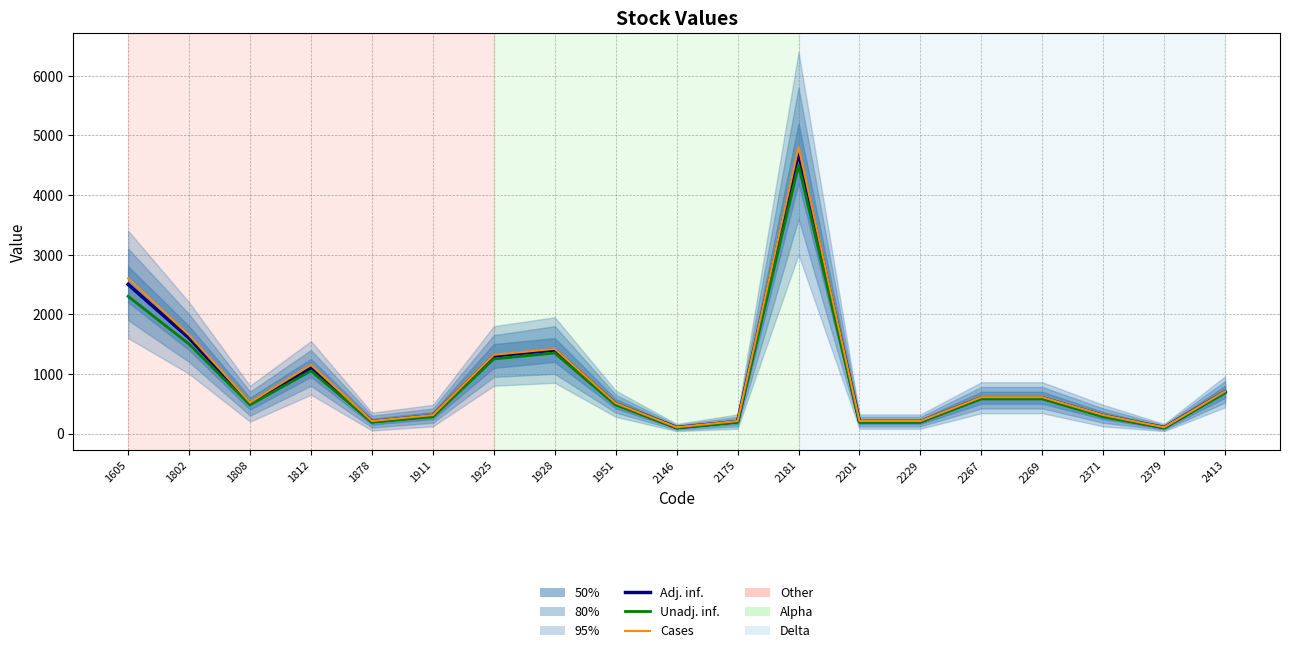

What is the difference between the highest and lowest values at 1911?

30